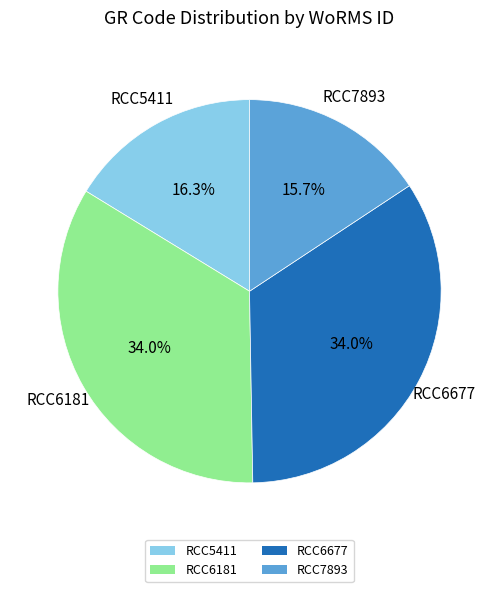

Does RCC5411 account for over 50% of the chart?

No